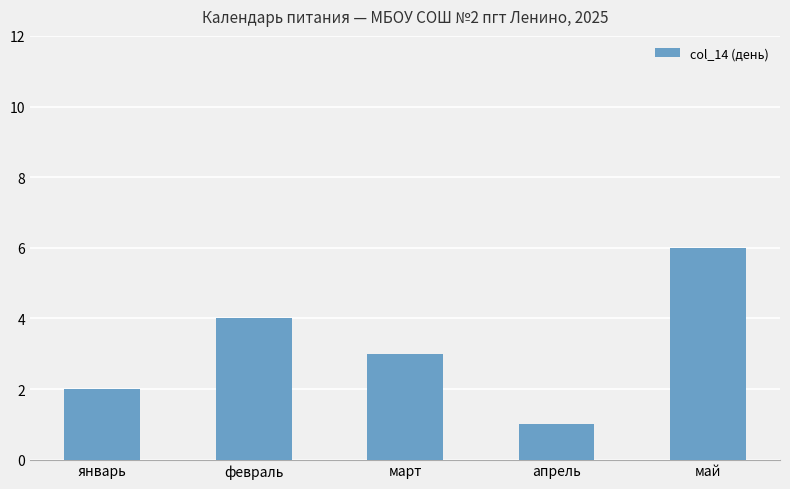

At which label does the data first exceed 3?

февраль